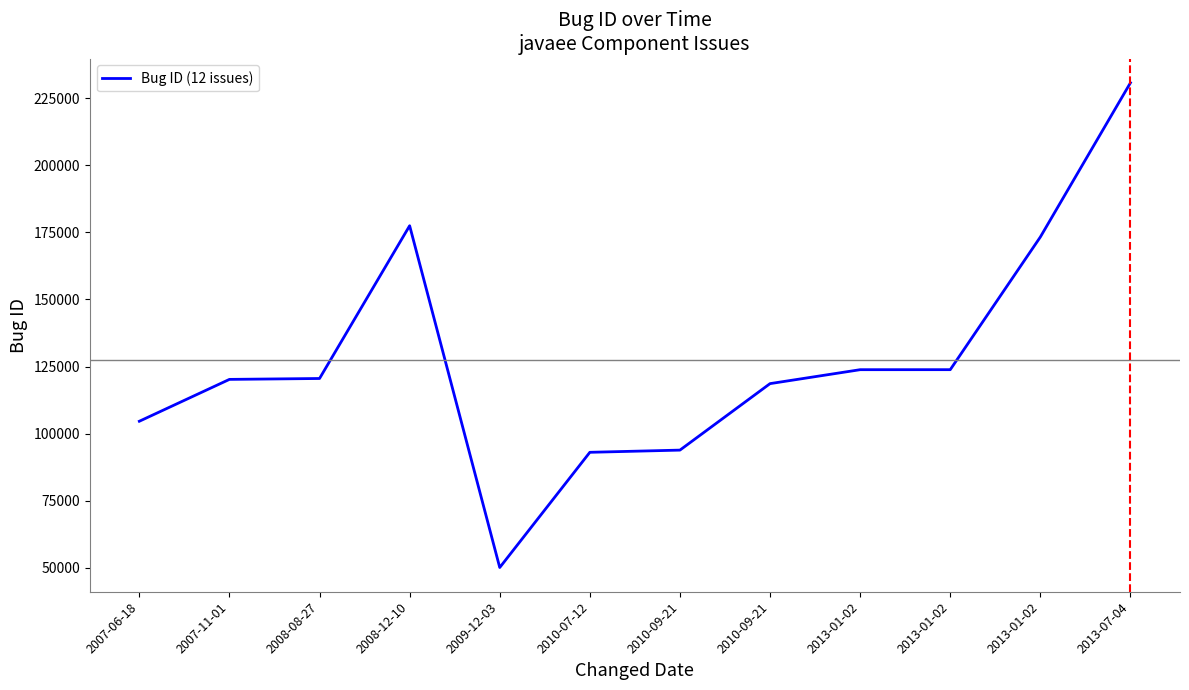

Does the chart have visible grid lines?

No